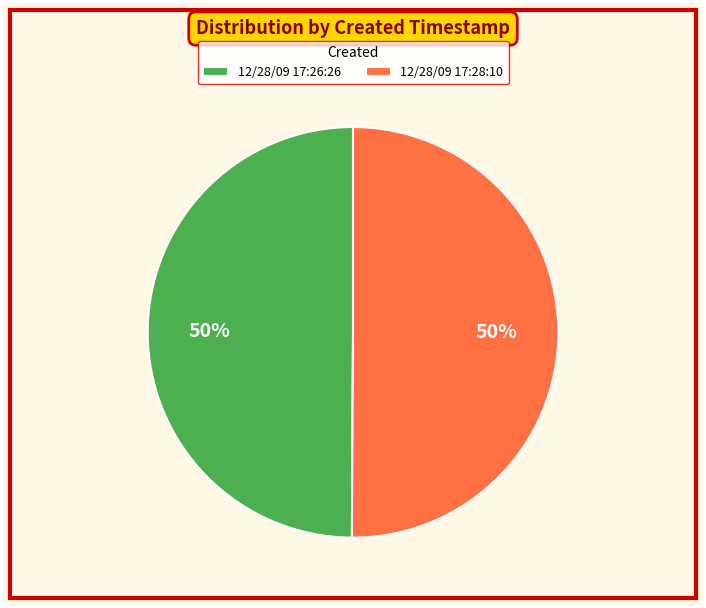

How many segments does this pie chart have?

2